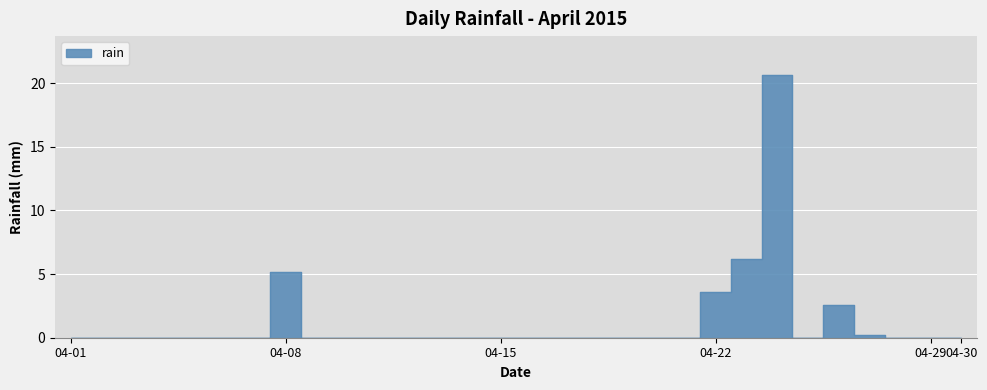

How many data points does each series have?

30